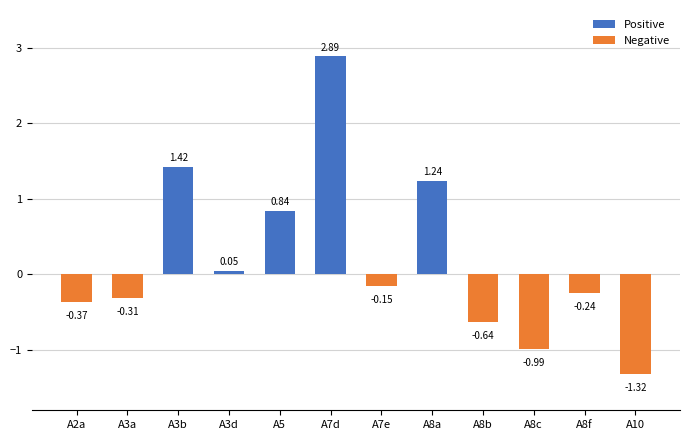

How many groups of bars are there?

12